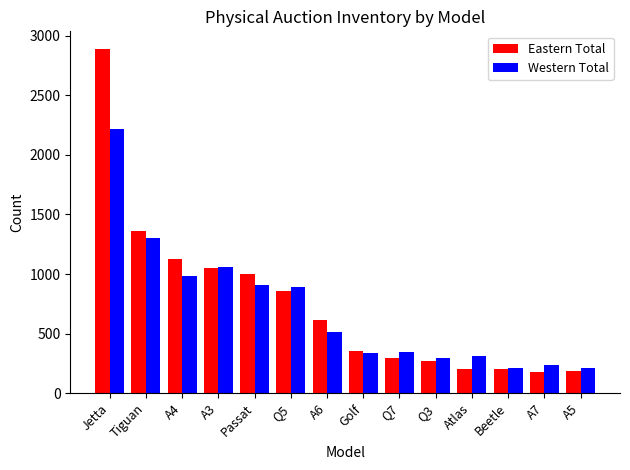

What is the smallest value displayed?

174